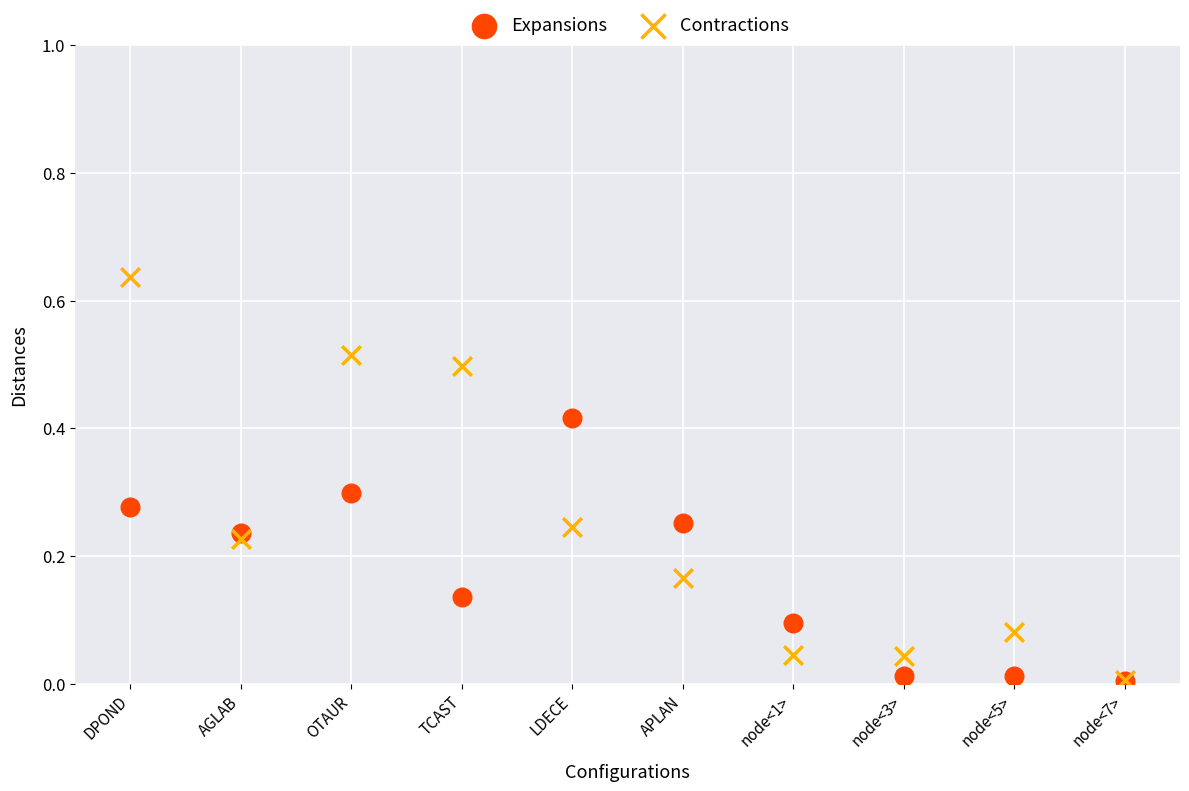

Which series has the widest spread of Y values?

Contractions